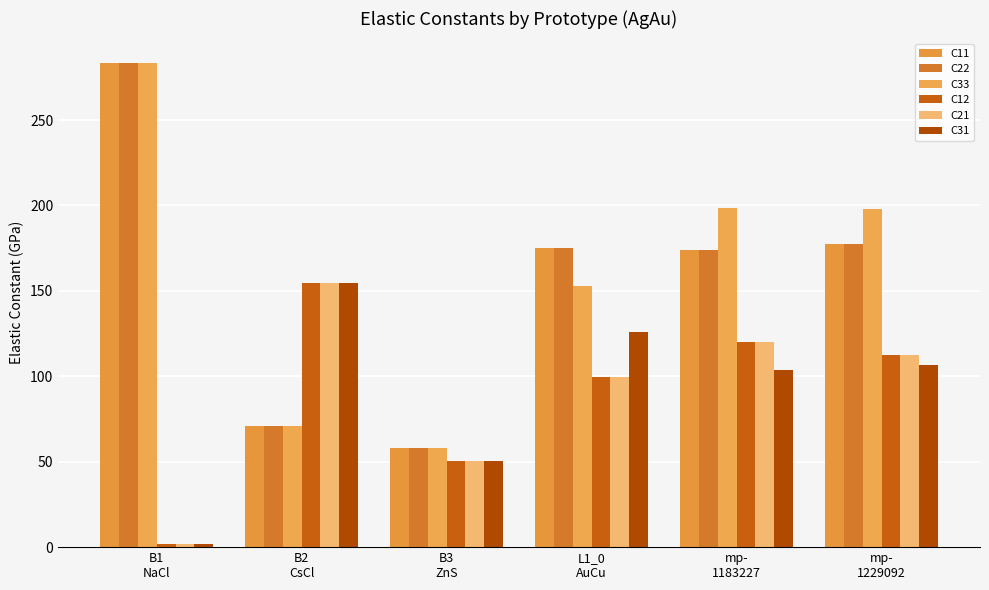

Reading right to left, transcribe all the data shown in this chart.

C11: 177.5	173.8	175.0	58.0	70.9	283.5
C22: 177.5	173.8	175.0	58.0	70.9	283.5
C33: 198.0	198.3	152.9	58.0	70.9	283.5
C12: 112.6	120.2	99.4	50.3	154.6	2.1
C21: 112.6	120.2	99.4	50.3	154.6	2.1
C31: 106.5	103.9	125.8	50.3	154.6	2.1